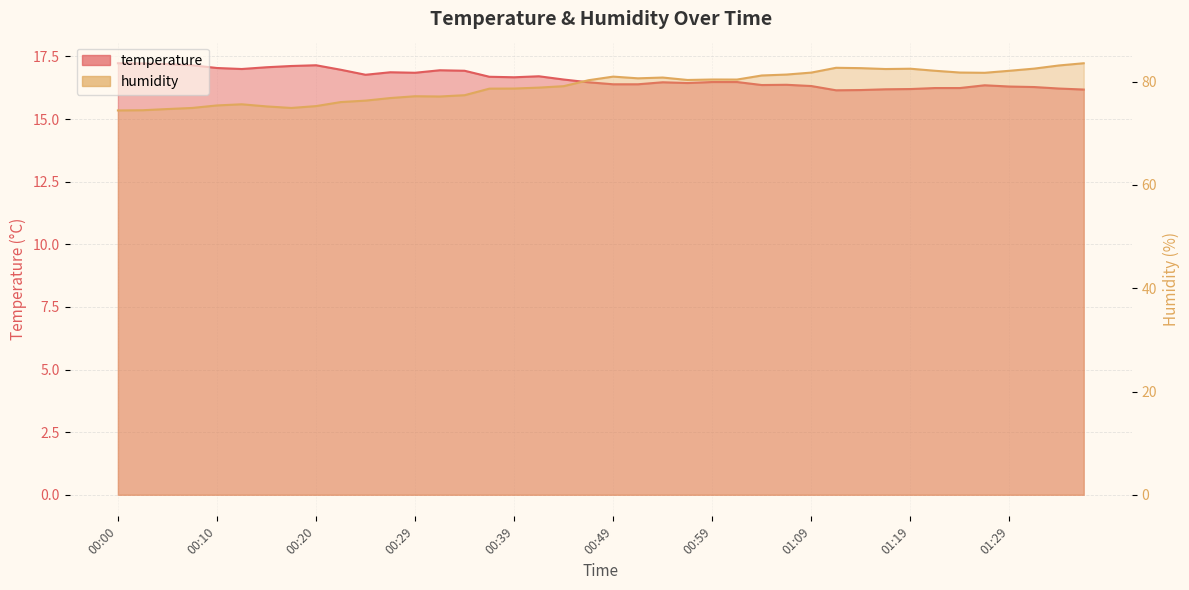

What are all the series names shown in the legend?

temperature, humidity